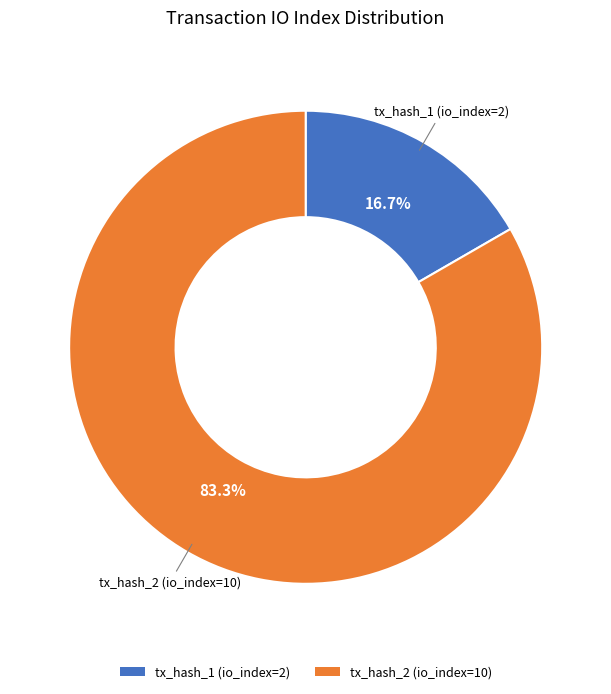

How many segments does this pie chart have?

2